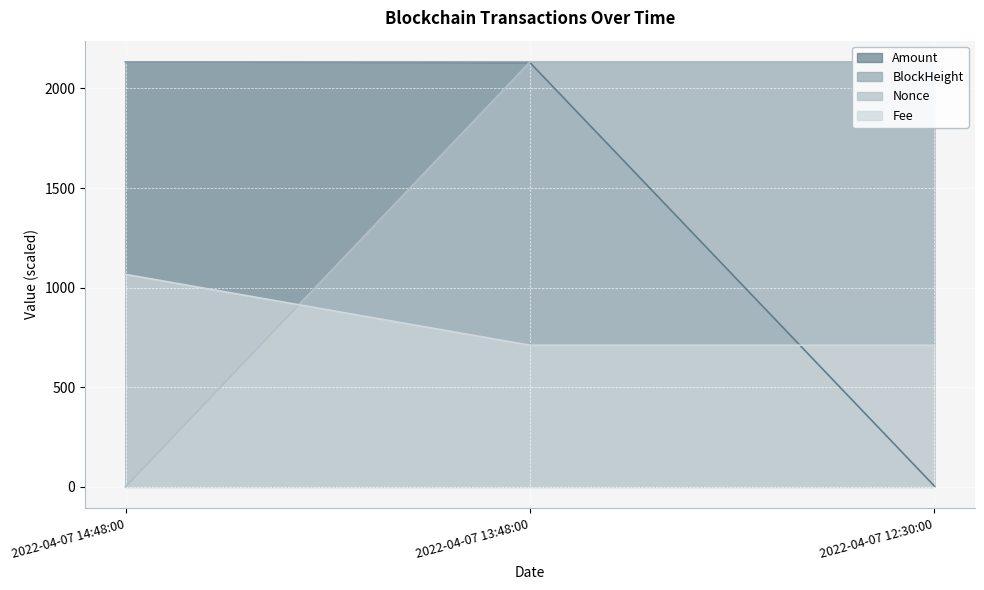

Reading left to right, list all the values displayed in this chart.

Amount: 2022-04-07 14:48:00=2133.3	2022-04-07 13:48:00=2130.0	2022-04-07 12:30:00=4.4
BlockHeight: 2022-04-07 14:48:00=2133.3	2022-04-07 13:48:00=2133.1	2022-04-07 12:30:00=2132.8
Fee: 2022-04-07 14:48:00=1066.6	2022-04-07 13:48:00=711.1	2022-04-07 12:30:00=711.1
Nonce: 2022-04-07 14:48:00=0.0	2022-04-07 13:48:00=2133.3	2022-04-07 12:30:00=2132.9